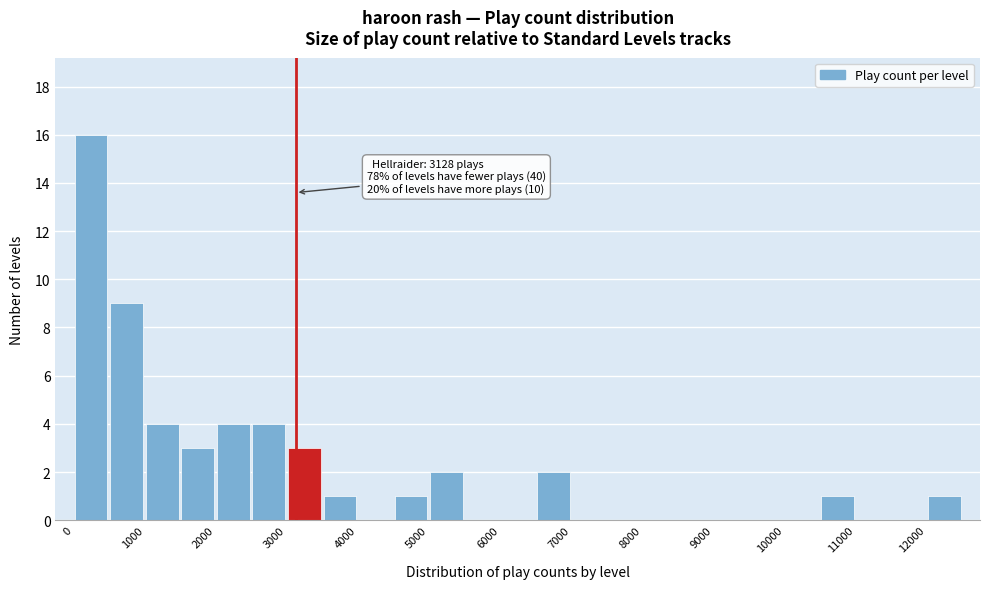

Which range on the x-axis has the tallest bar?

0 to 500